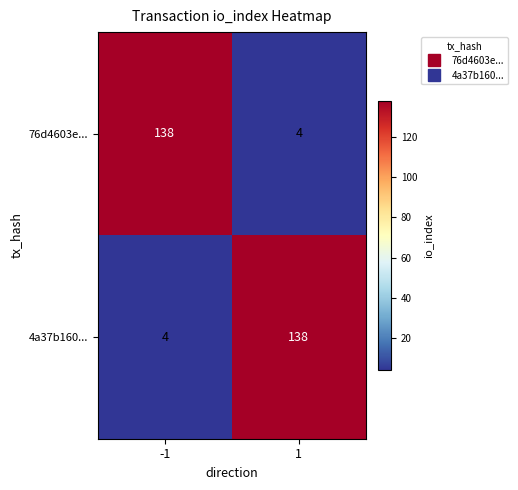

How many data points does each series have?

2